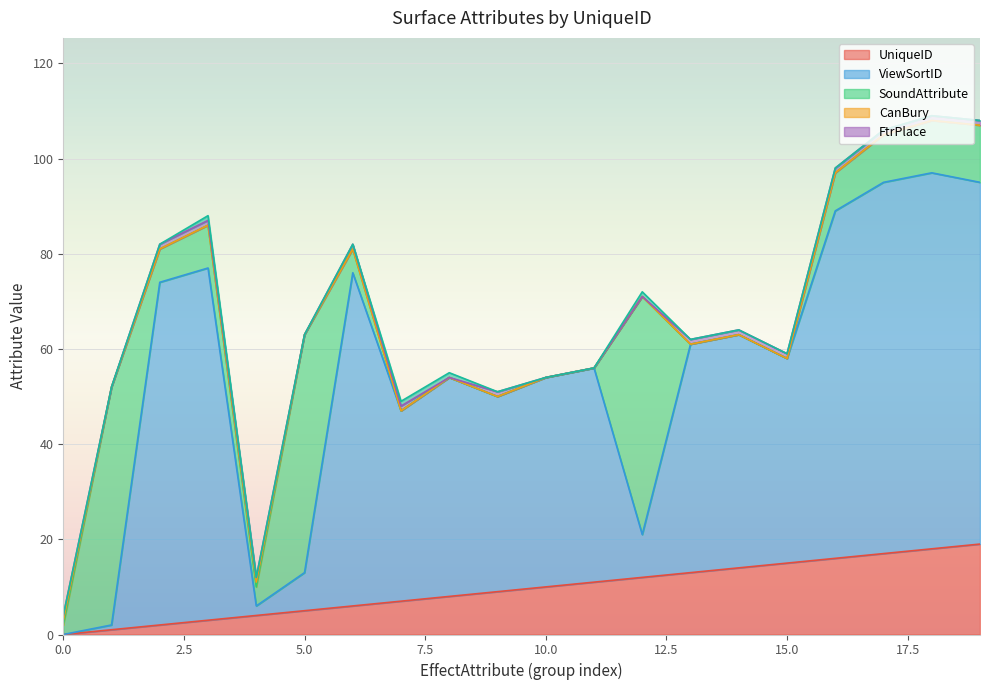

What is the maximum value for UniqueID?

19